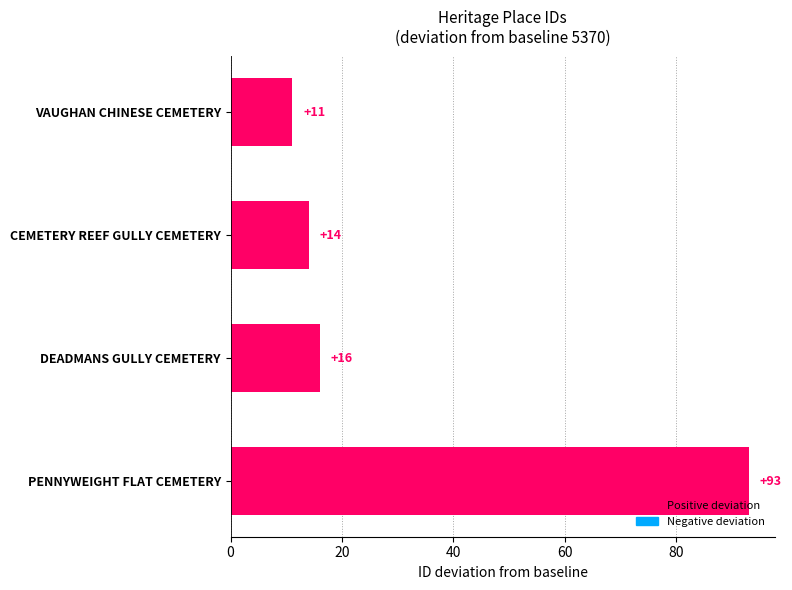

Approximately how many times larger is the value at CEMETERY REEF GULLY CEMETERY compared to VAUGHAN CHINESE CEMETERY?

1.3